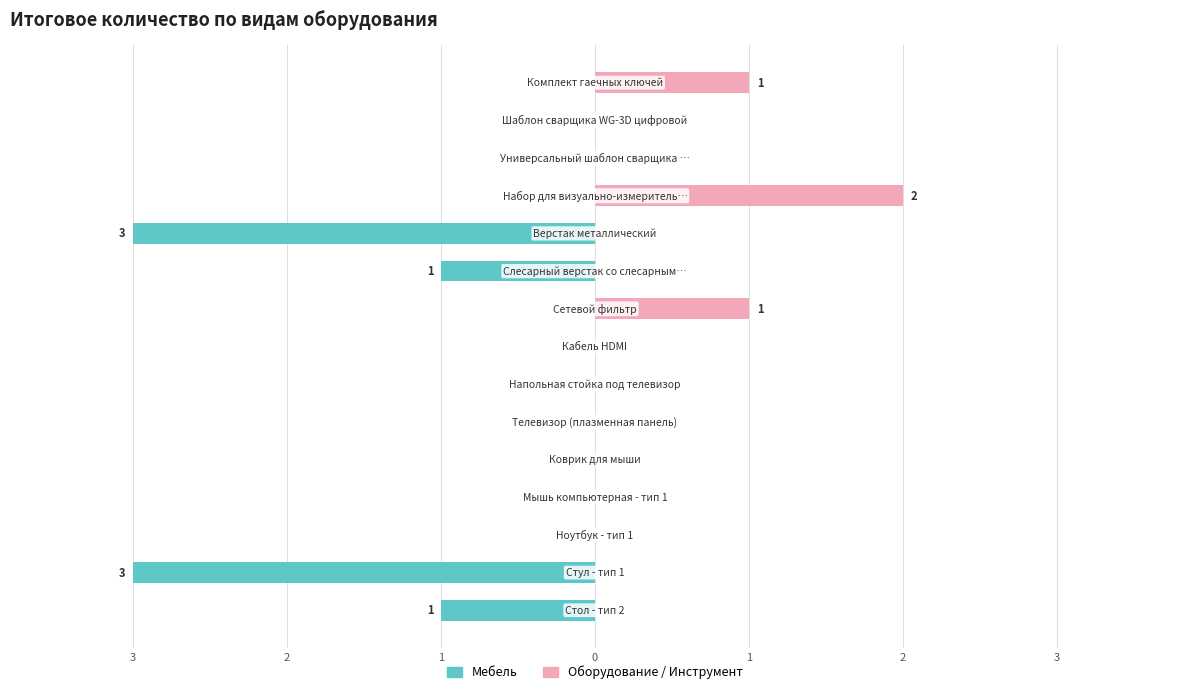

Between 1 and 2, which is larger?

1